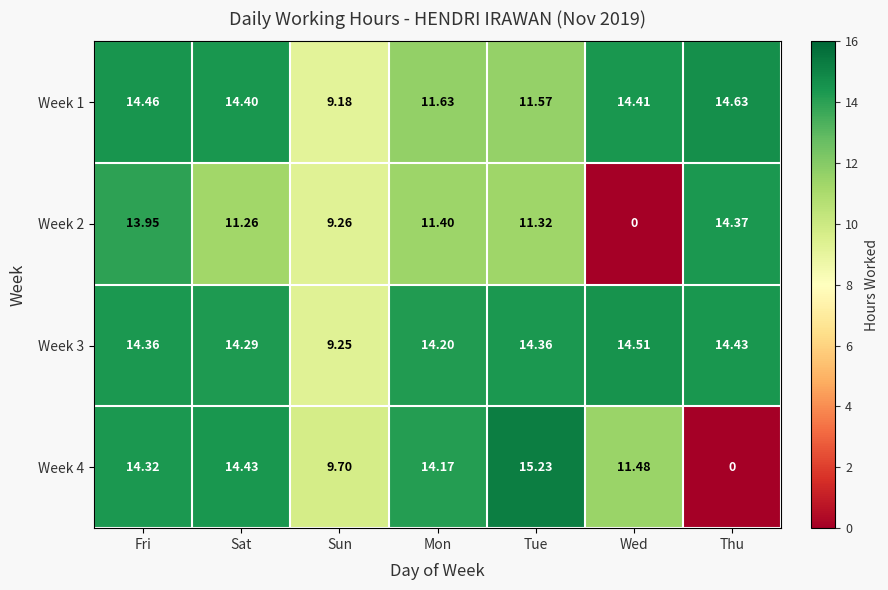

Is the value of Week 1 at Wed greater than the value of Week 4 at Fri?

Yes